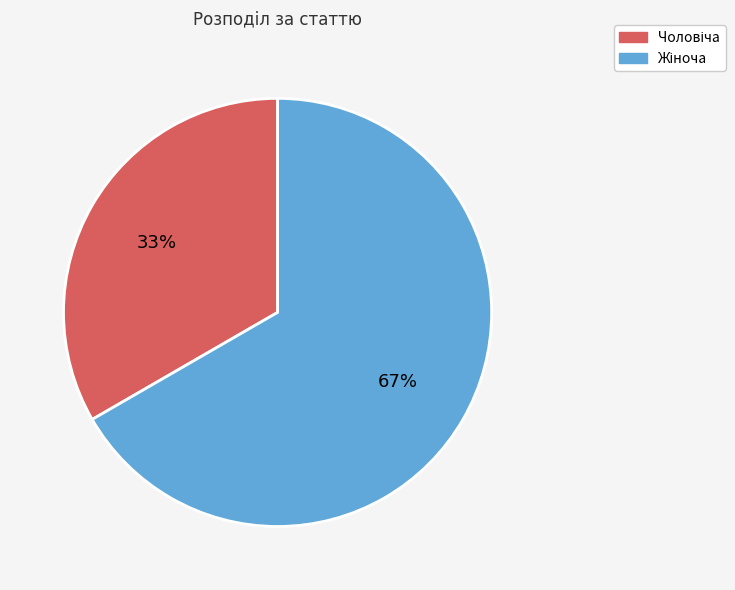

How many segments does this pie chart have?

2